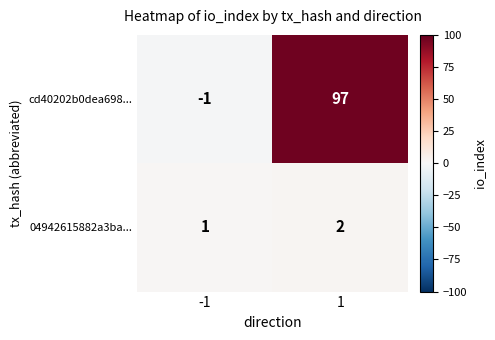

What is the average value of the cd40202b0dea698... series?

48